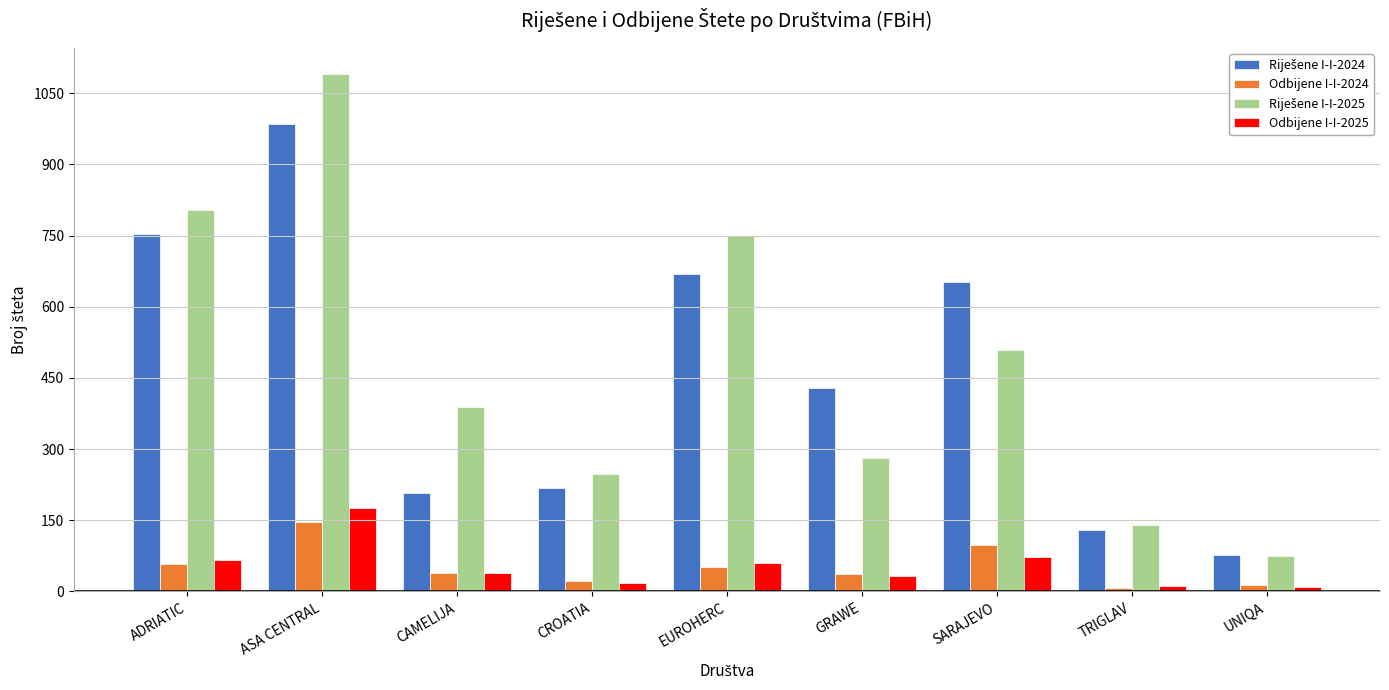

The value of Odbijene I-I-2024 at ASA CENTRAL is 146. True or false?

True